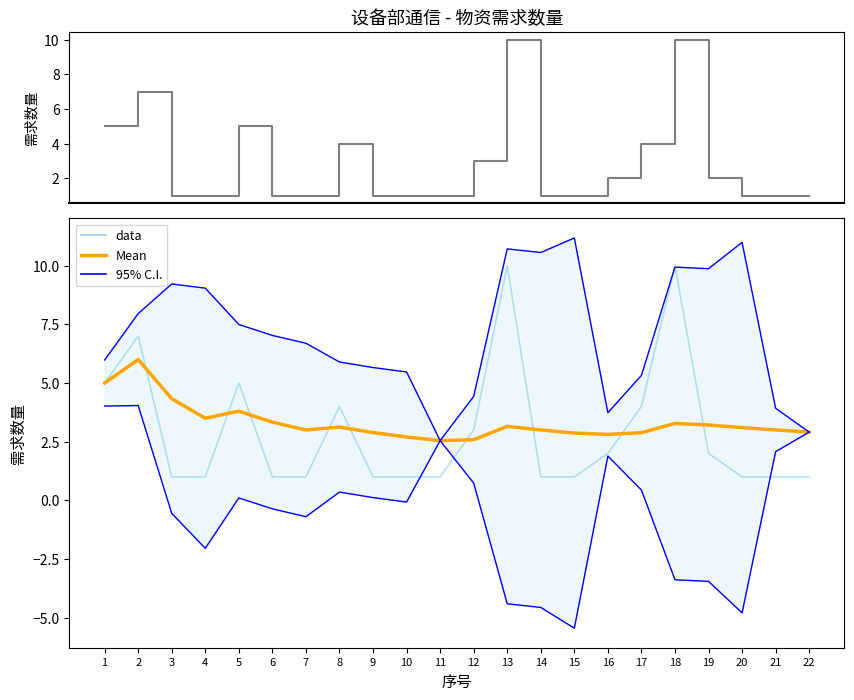

Rank the categories by Mean value from lowest to highest.

11, 12, 10, 16, 15, 17, 9, 22, 7, 14, 21, 20, 8, 13, 19, 18, 6, 4, 5, 3, 1, 2